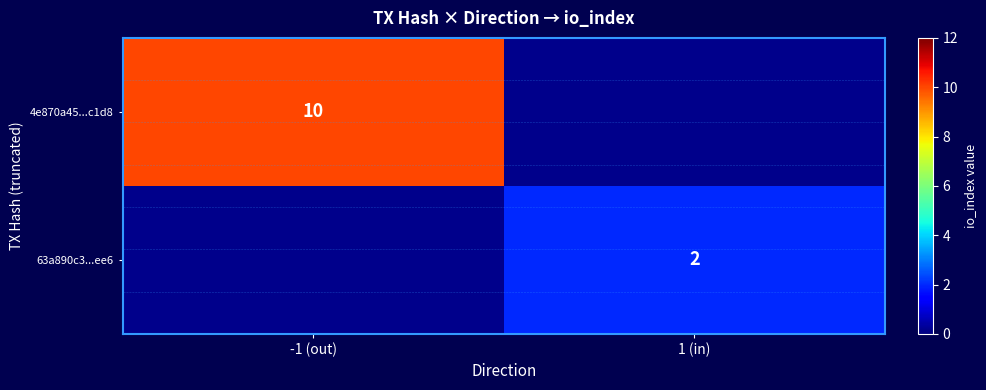

The value of 4e870a45...c1d8 at -1 (out) is 10. True or false?

True